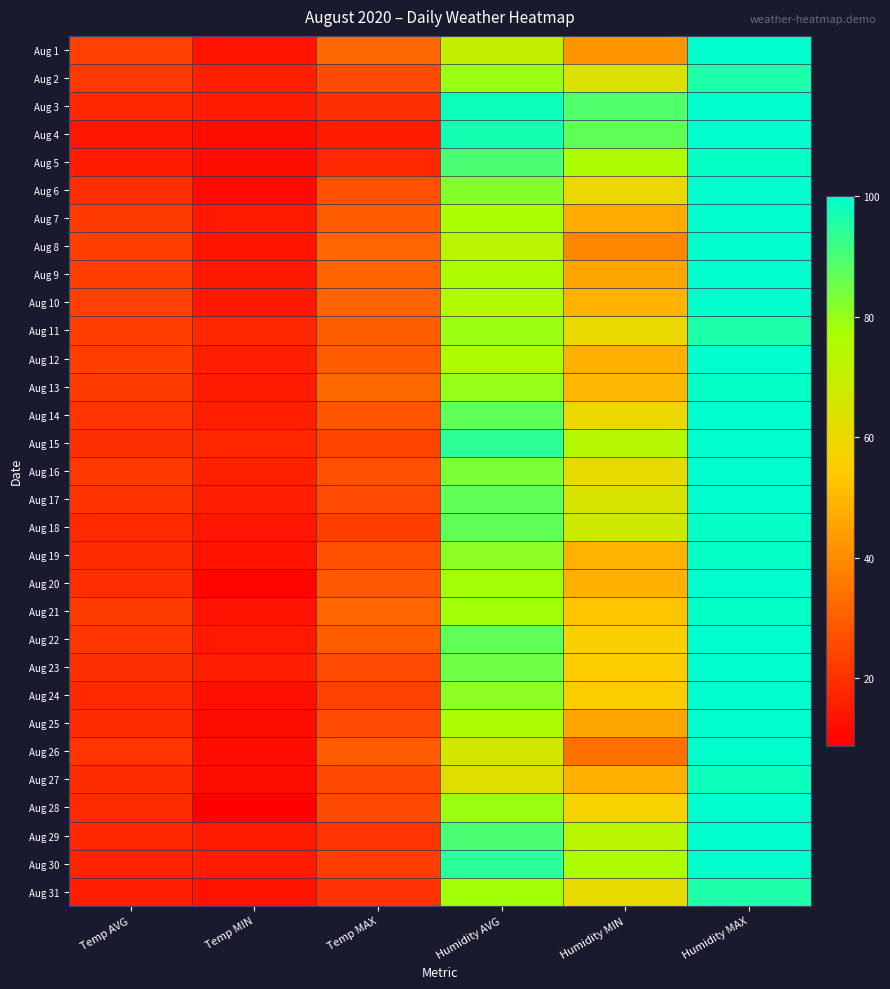

How many data points does each series have?

6